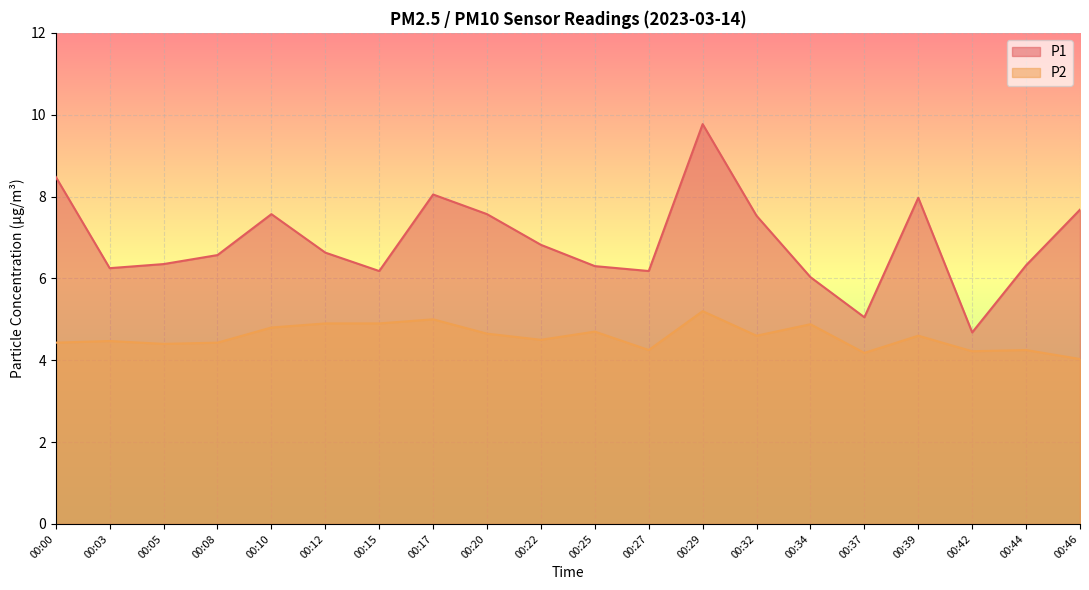

At which category is the sum across all series the highest?

00:29